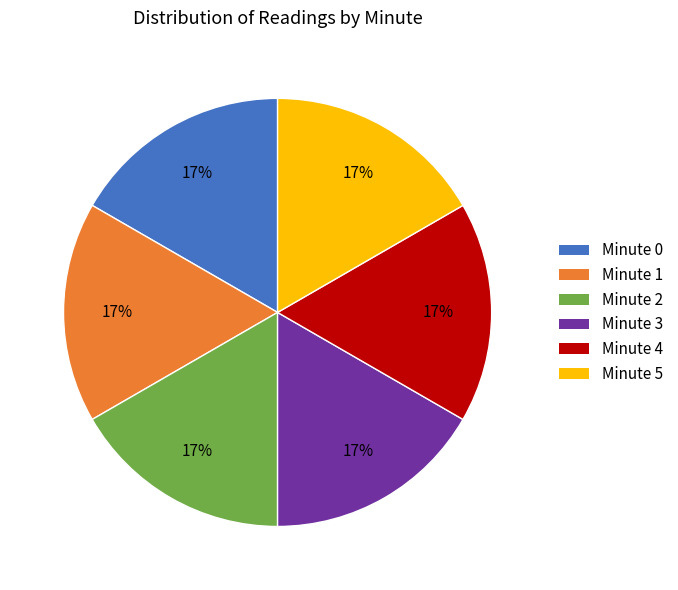

True or false: Minute 3 accounts for 3% of the total.

False